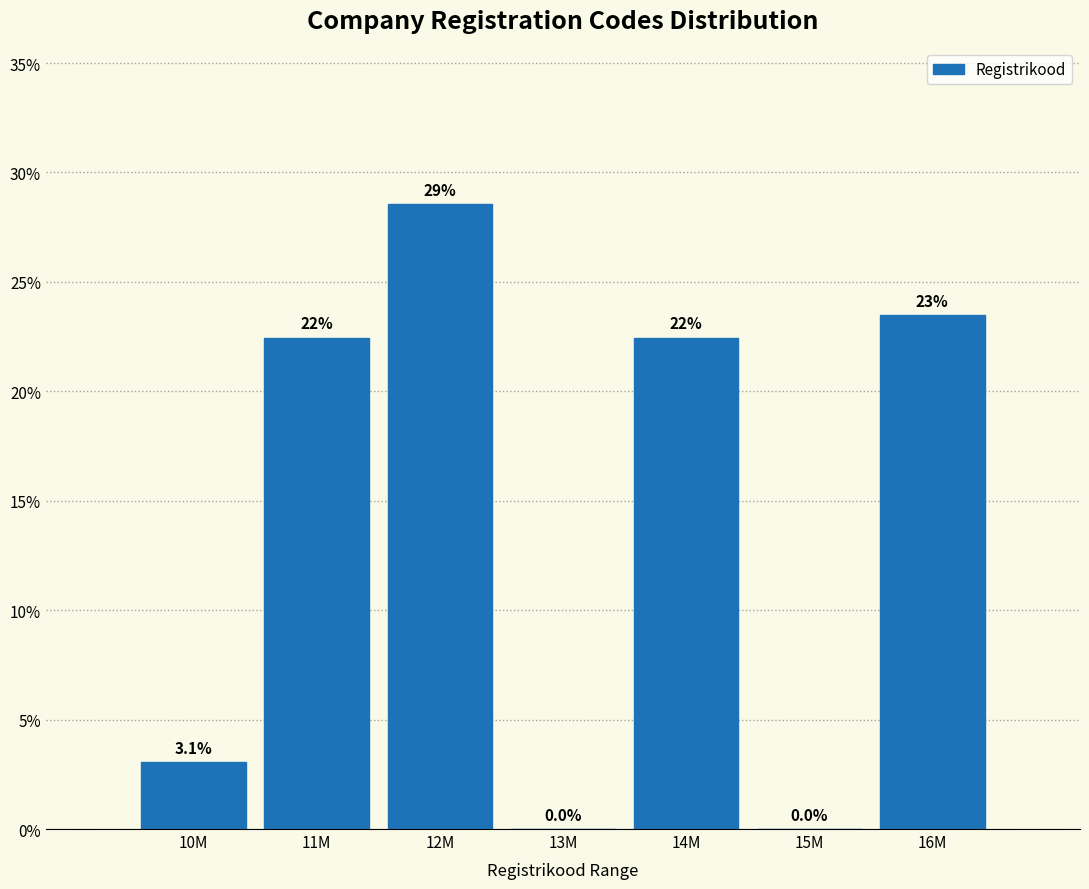

Are the bars horizontal?

No